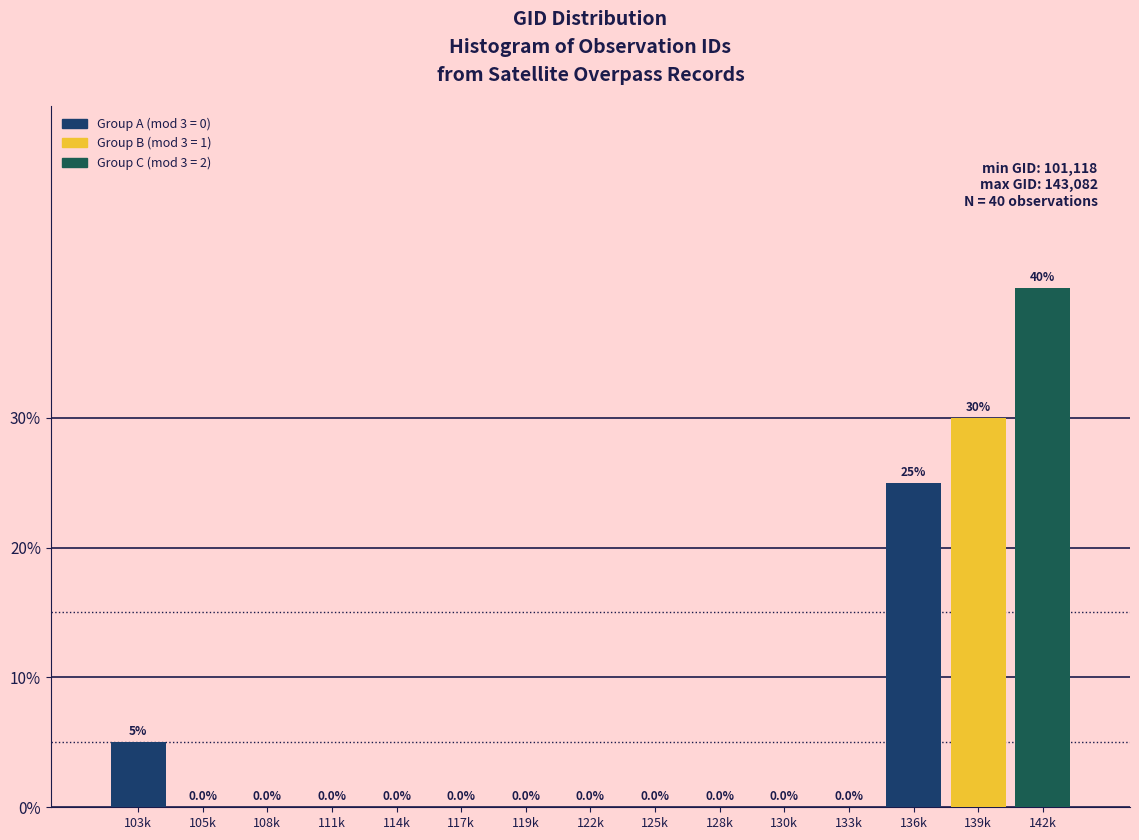

Reading left to right, transcribe all the data shown in this chart.

103k=5	105k=0	108k=0	111k=0	114k=0	117k=0	119k=0	122k=0	125k=0	128k=0	130k=0	133k=0	136k=25	139k=30	142k=40